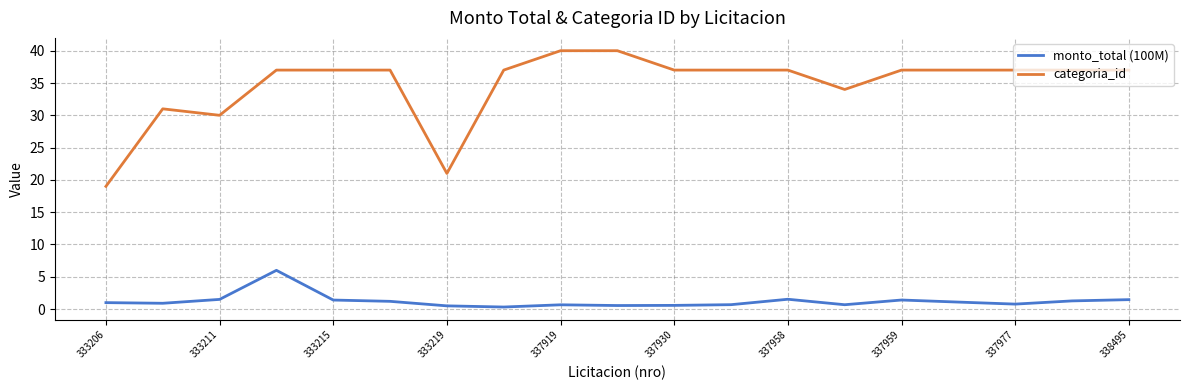

Rank the series by their average value, from highest to lowest.

categoria_id, monto_total (100M)